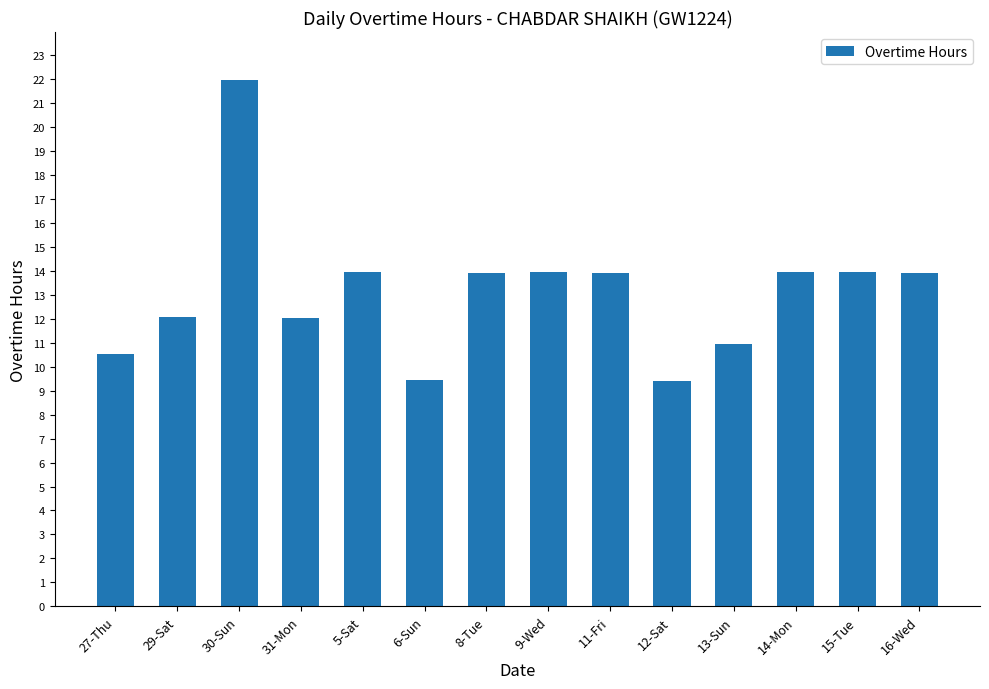

True or false: the data shows 4.2 at 12-Sat.

False